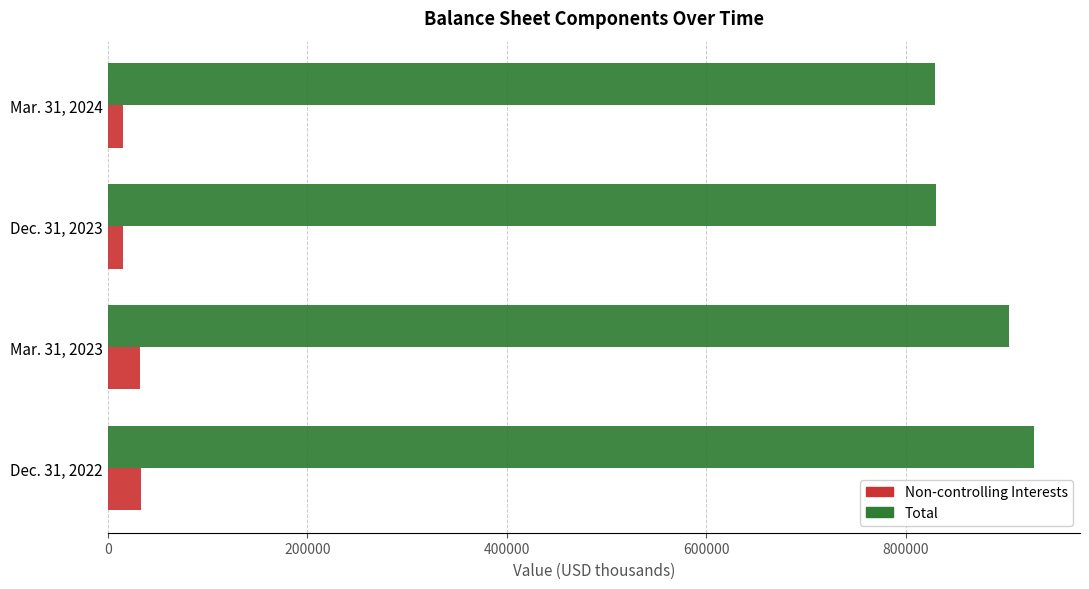

Which series has the largest total across all categories?

Total